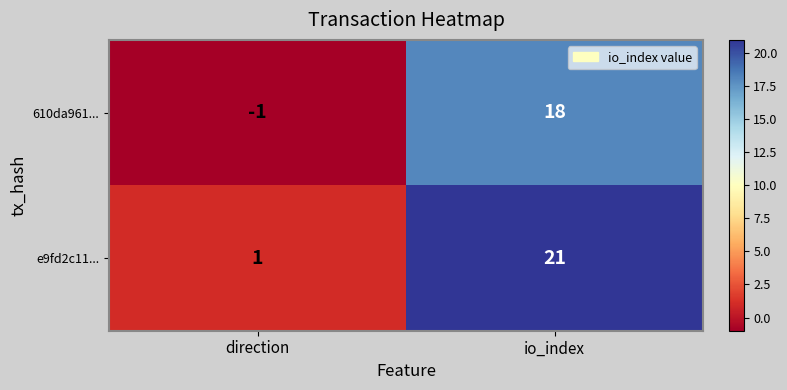

List the series in order of their overall mean, highest first.

e9fd2c11..., 610da961...